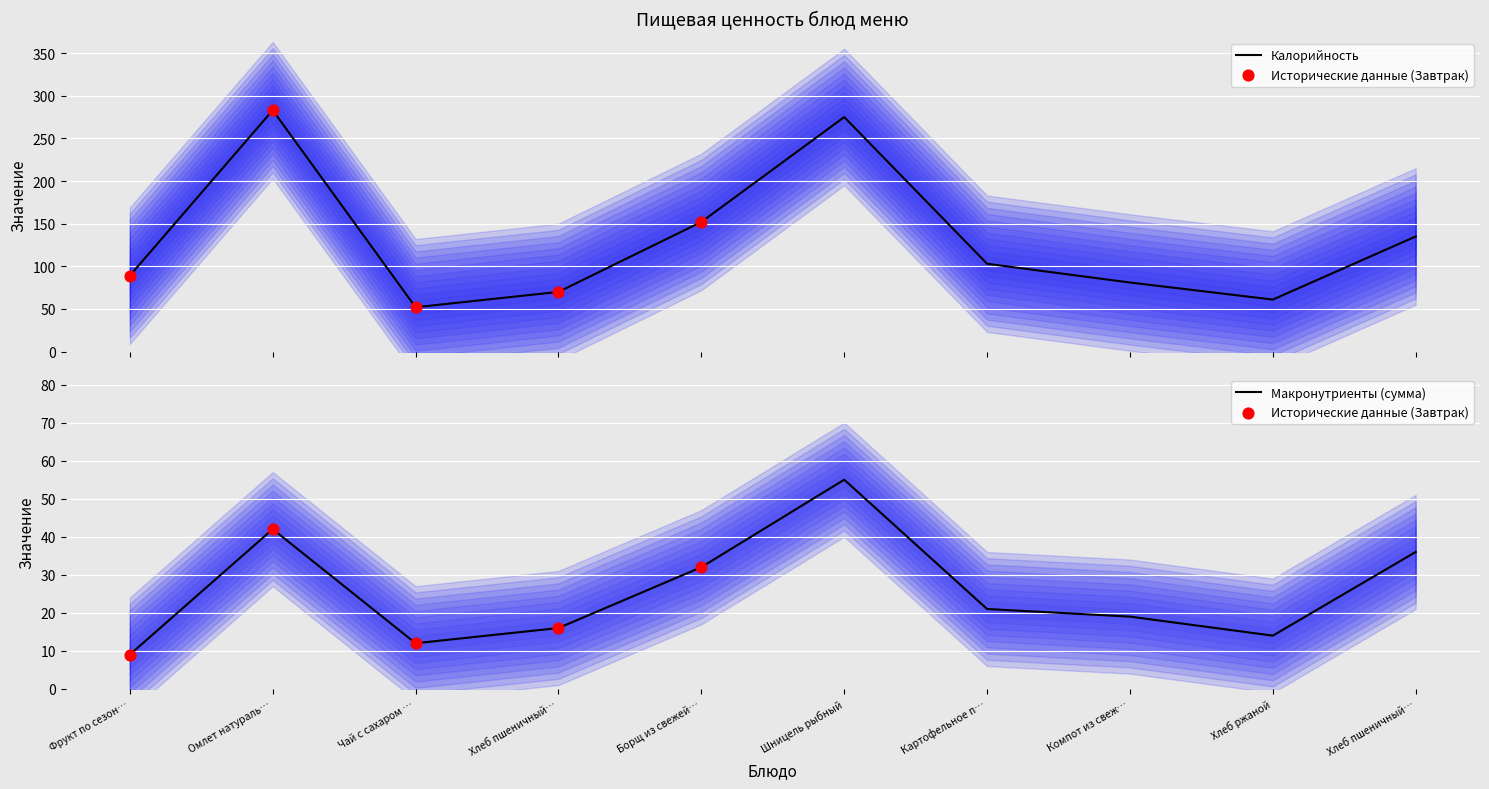

Which series contains the highest Y value?

Калорийность